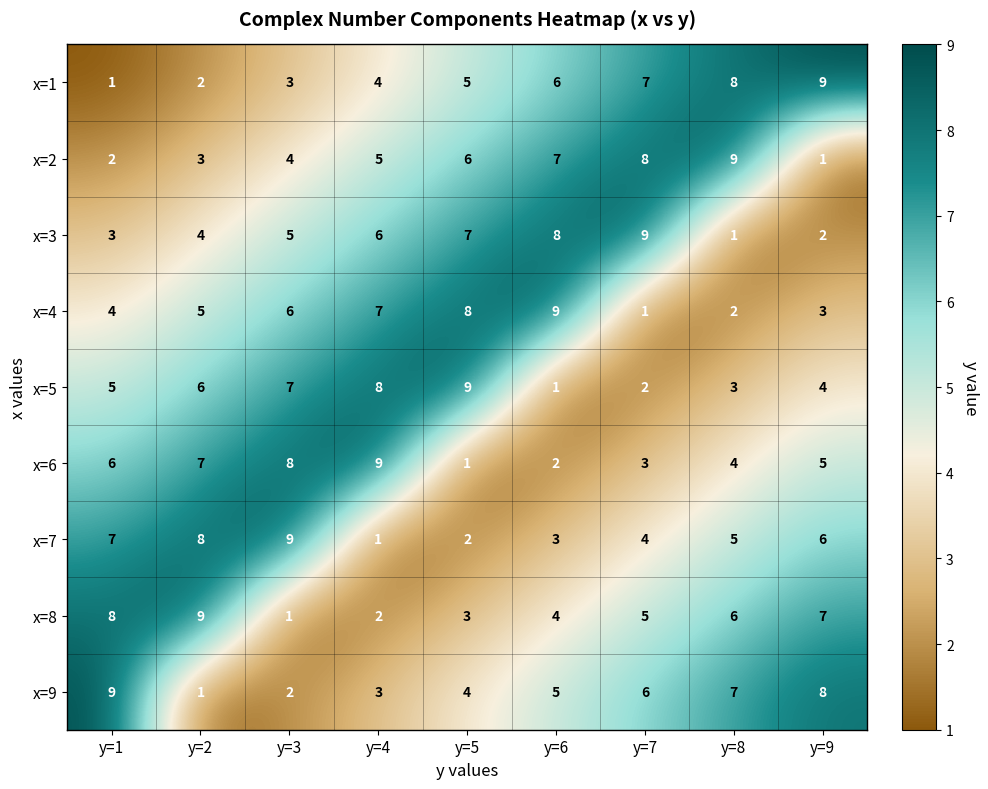

At which label does x=7 first exceed 5?

y=1